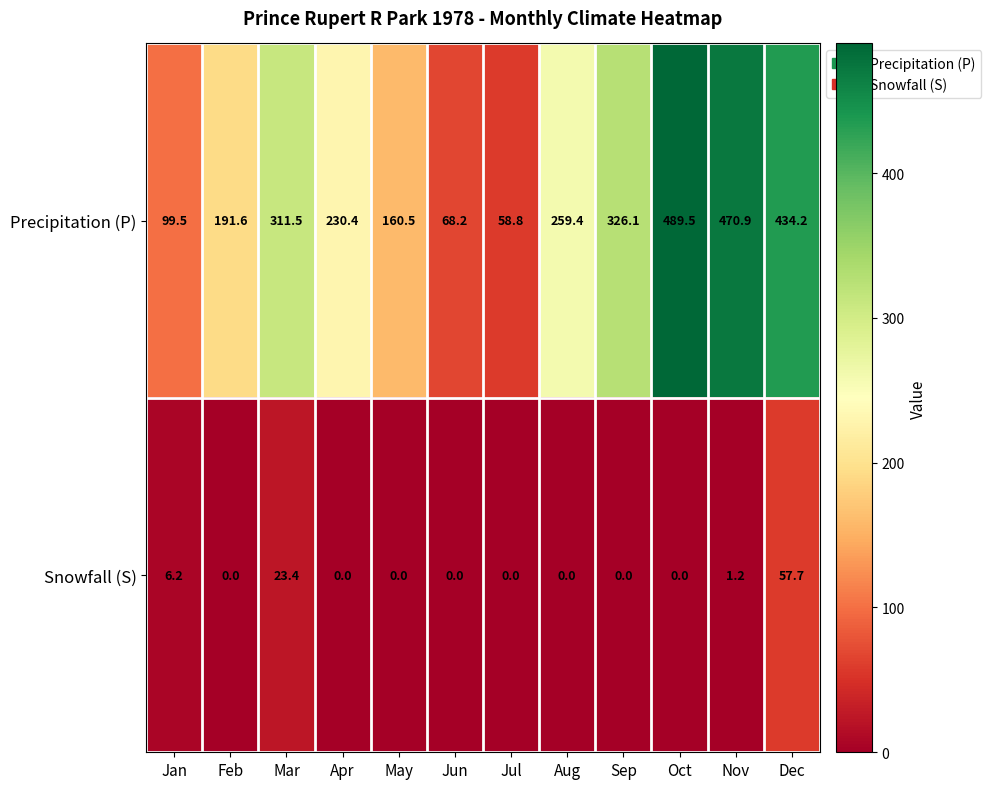

What is the difference between the maximum and minimum values in the Snowfall (S) series?

57.7